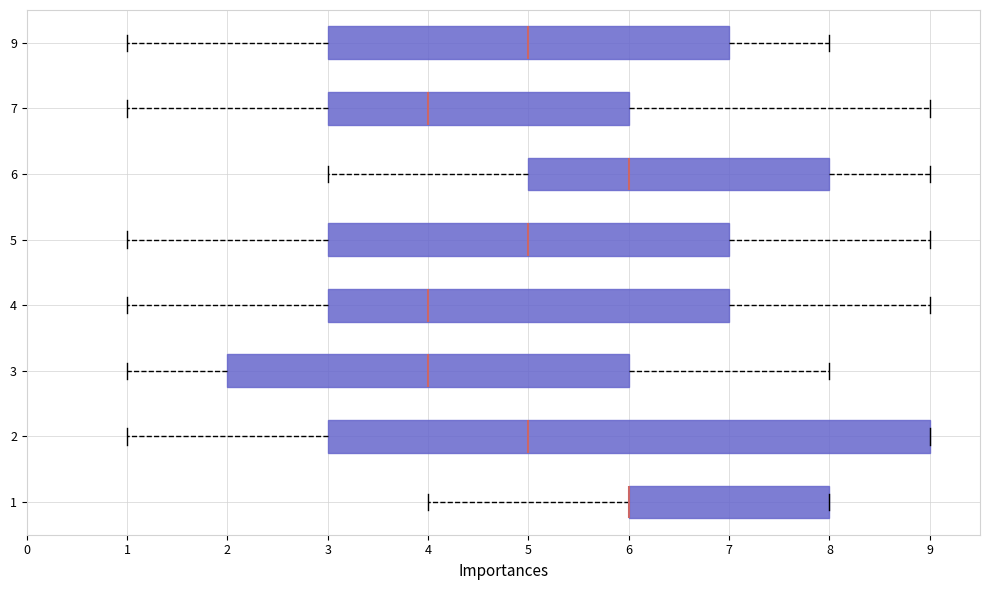

Reading bottom to top, read every box against the x-axis: the position of its median line, the range the box covers, and the ends of its whiskers. The values are not printed on the chart, so give them approximately, as read against the axis.

1: median 6 (drawn on the box's left edge), box 6 to 8, whiskers 4 to 8
2: median 5, box 3 to 9, whiskers 1 to 9
3: median 4, box 2 to 6, whiskers 1 to 8
4: median 4, box 3 to 7, whiskers 1 to 9
5: median 5, box 3 to 7, whiskers 1 to 9
6: median 6, box 5 to 8, whiskers 3 to 9
7: median 4, box 3 to 6, whiskers 1 to 9
9: median 5, box 3 to 7, whiskers 1 to 8